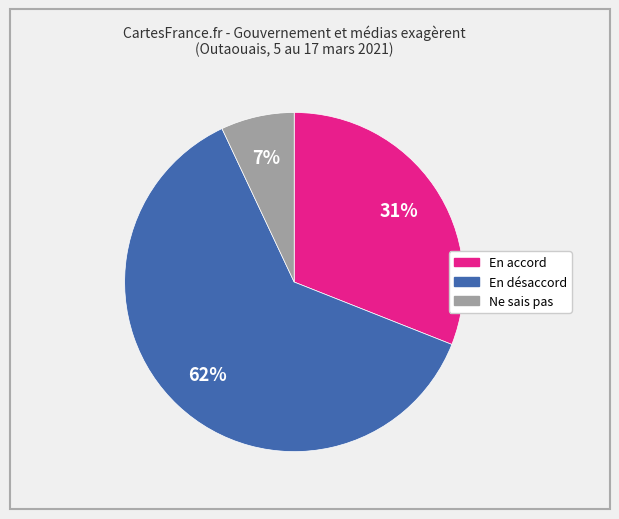

How many slices are in this pie chart?

3